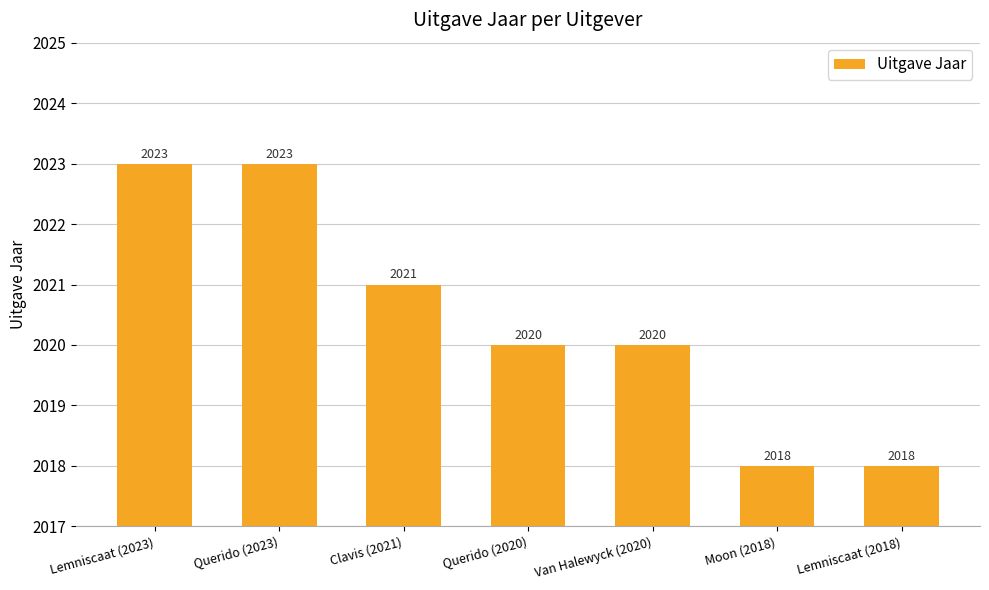

What is the value of the 6th bar from the left?

2018